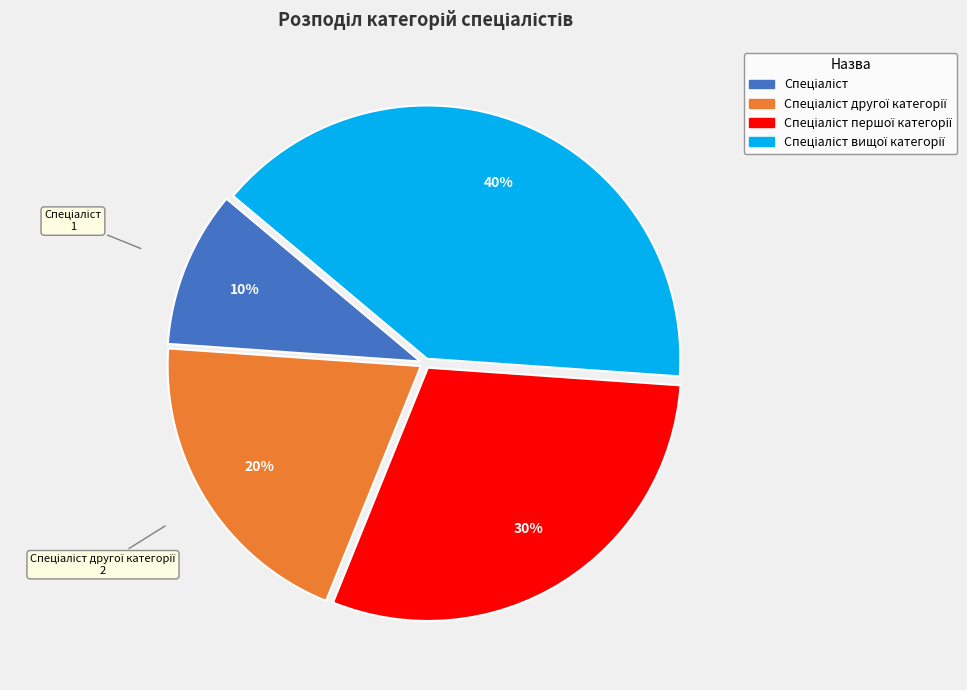

Does any single category account for the majority?

No